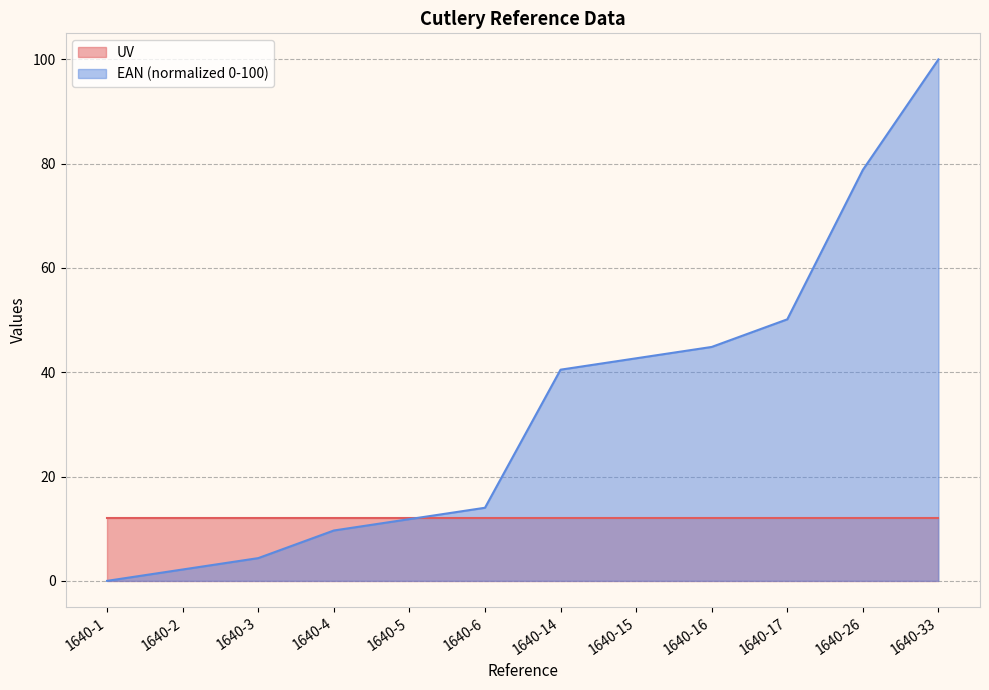

How many data points are less than 40?

6